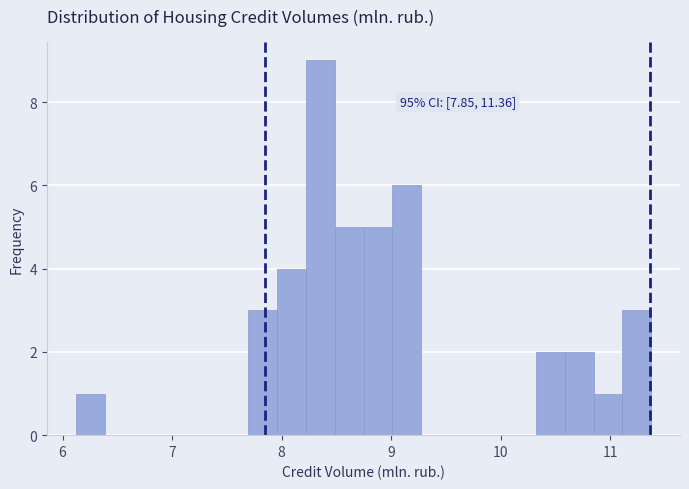

Read against the x-axis, roughly where is the centre of the tallest bar?

8.4